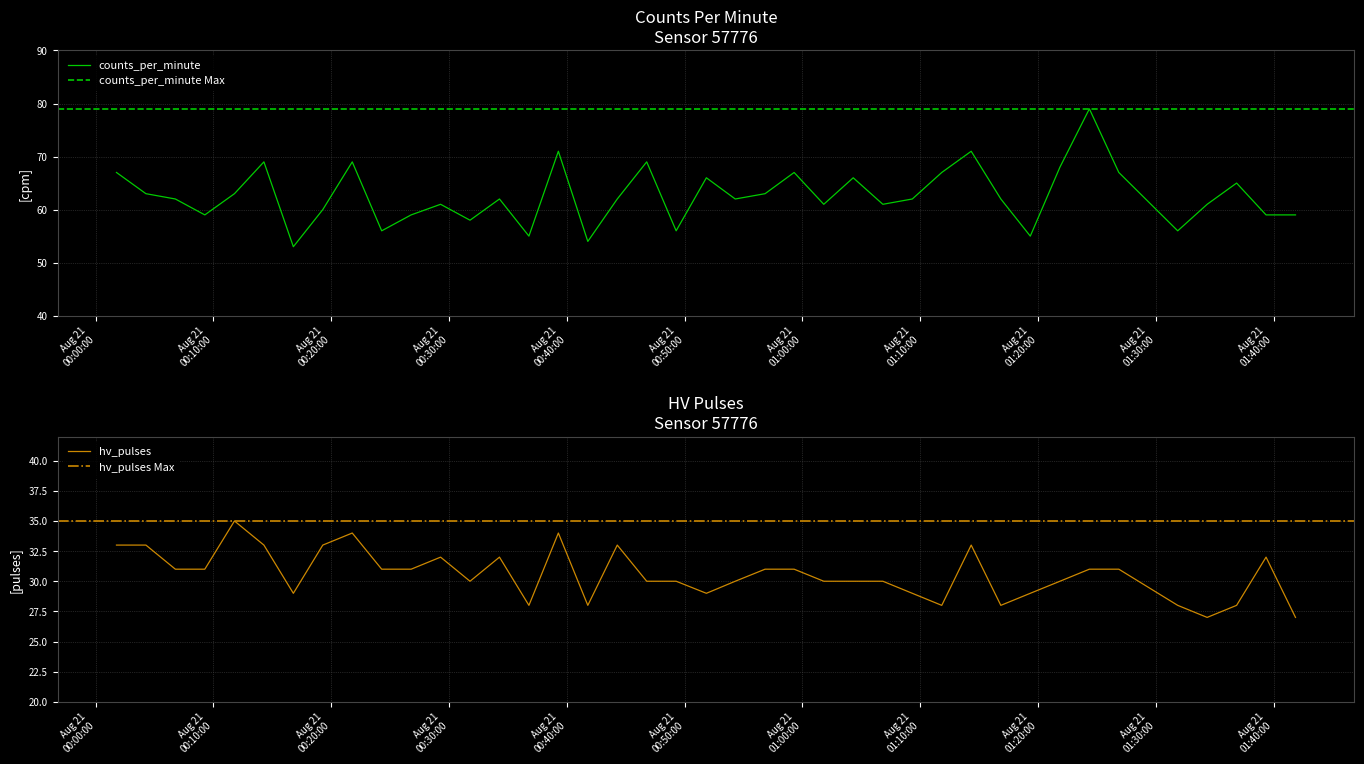

How many hv_pulses values are between 29 and 32?

23